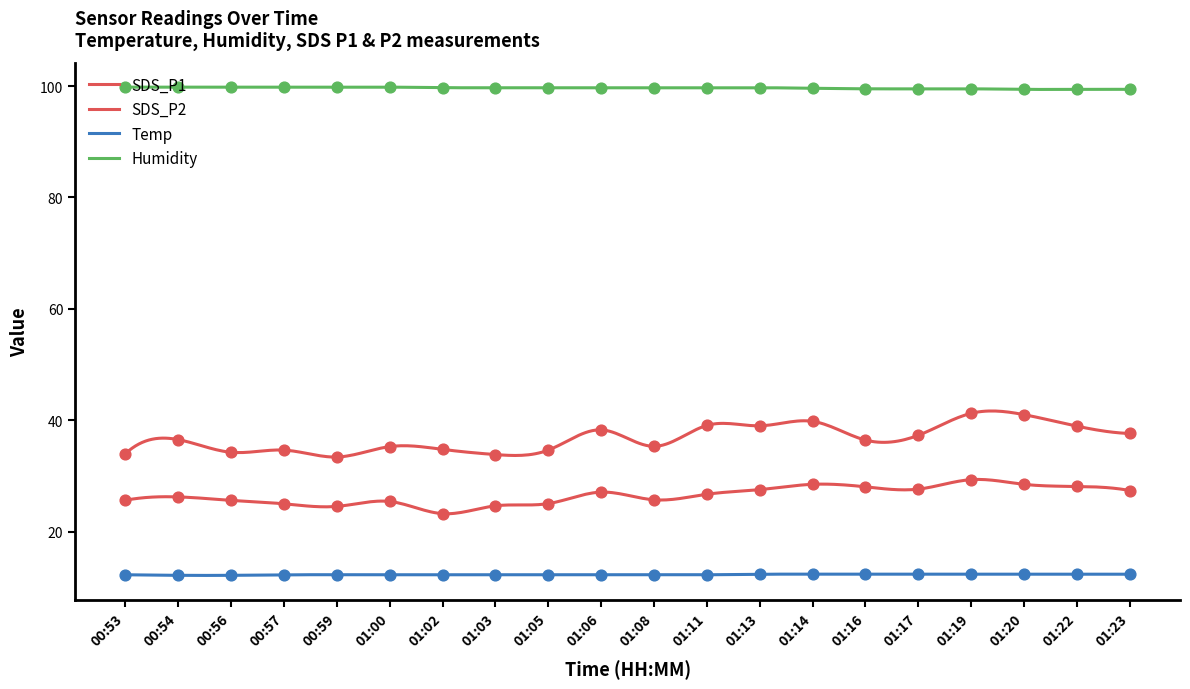

At how many categories does at least one series exceed 66?

20